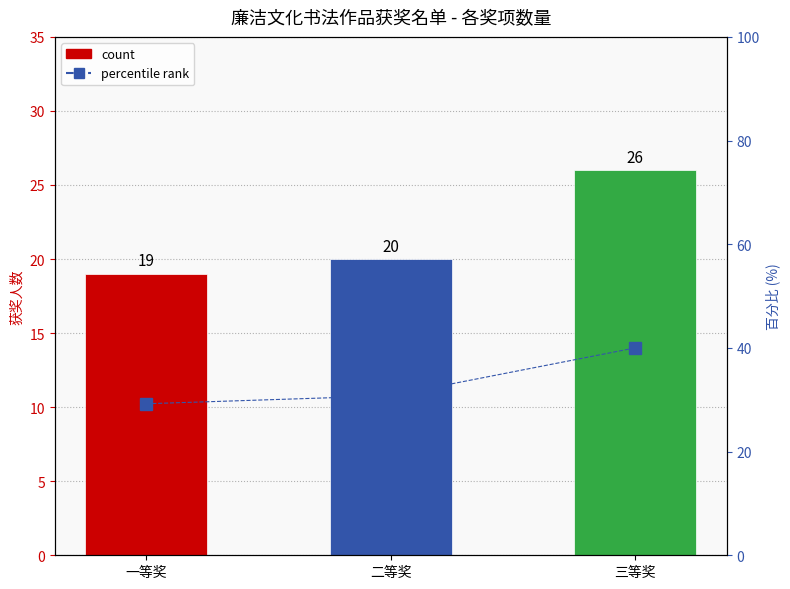

Reading right to left, list all the values displayed in this chart.

三等奖=40.0	二等奖=30.8	一等奖=29.2